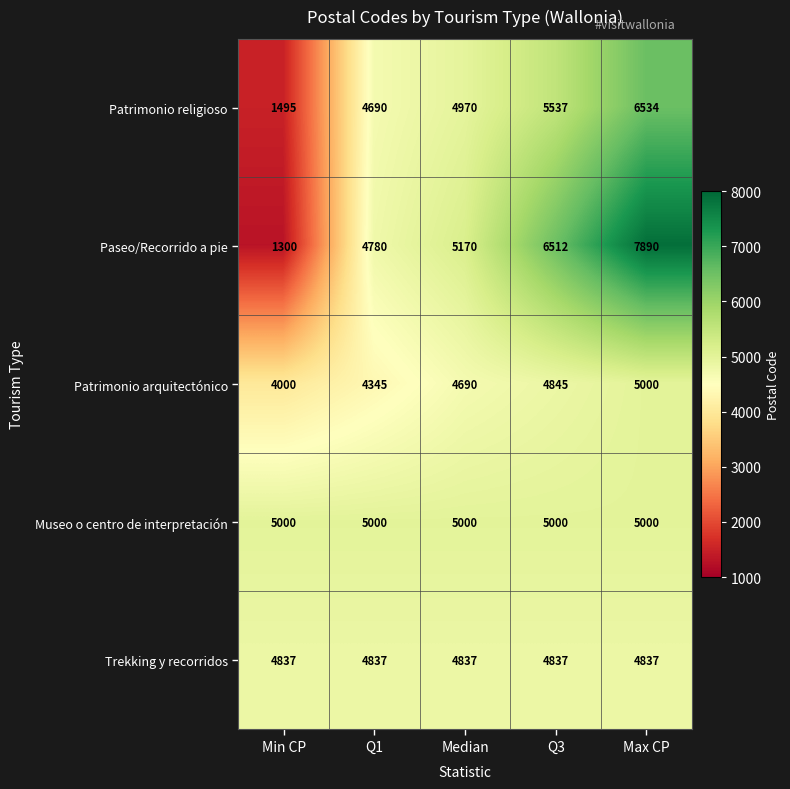

What is the spread (max minus min) of values at Max CP?

3053